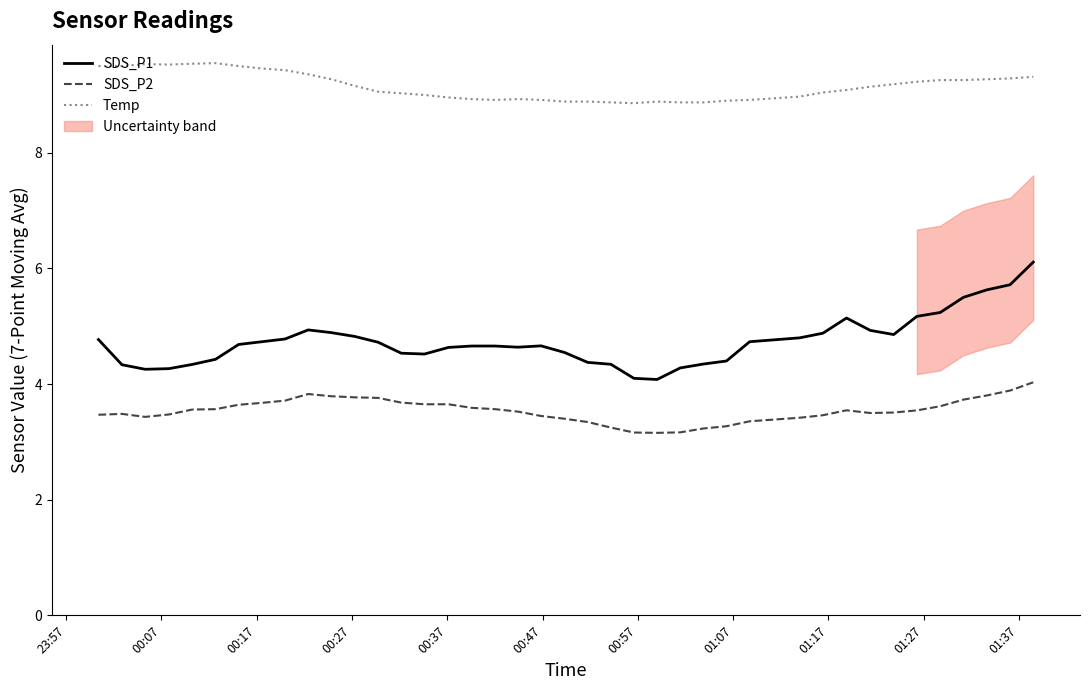

At how many categories does at least one series exceed 3?

40